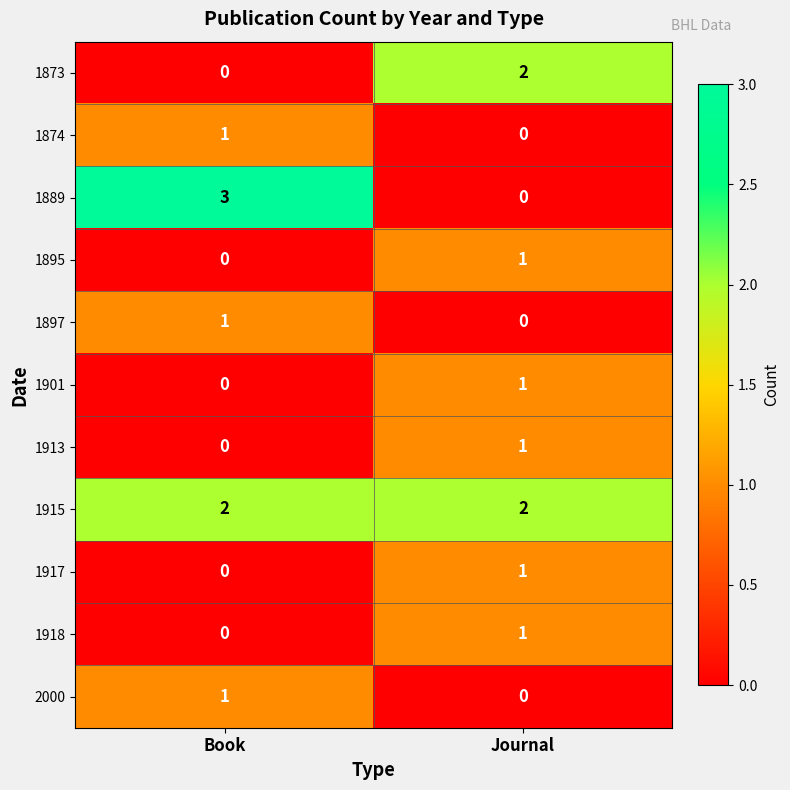

What is the greatest value displayed?

3